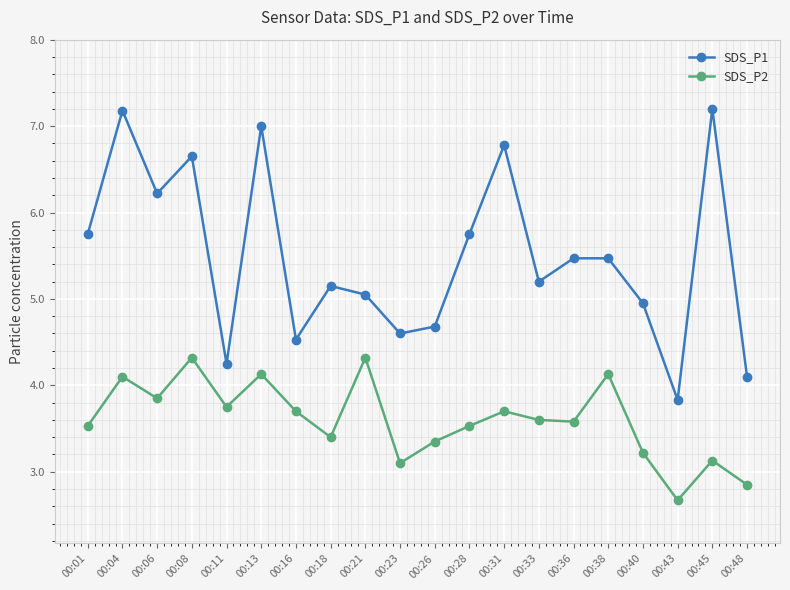

What is the average value of the SDS_P1 series?

5.5